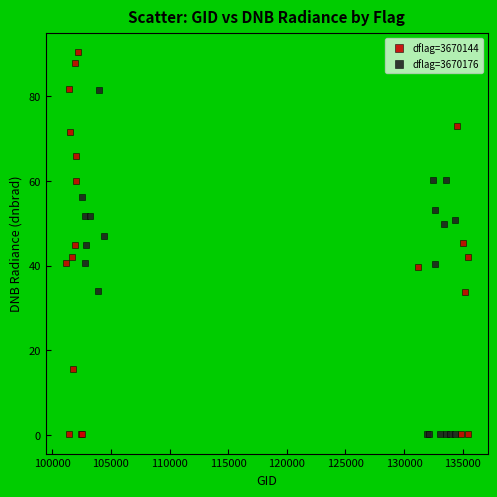

Which series reaches the maximum Y coordinate?

dflag=3670144